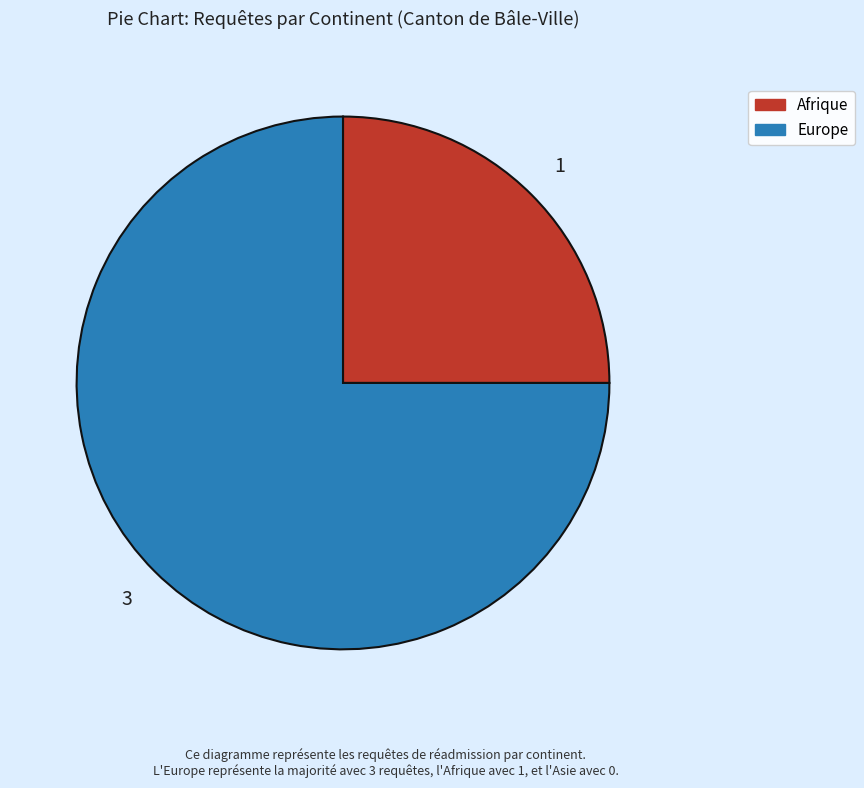

Count the number of slices in the pie.

2